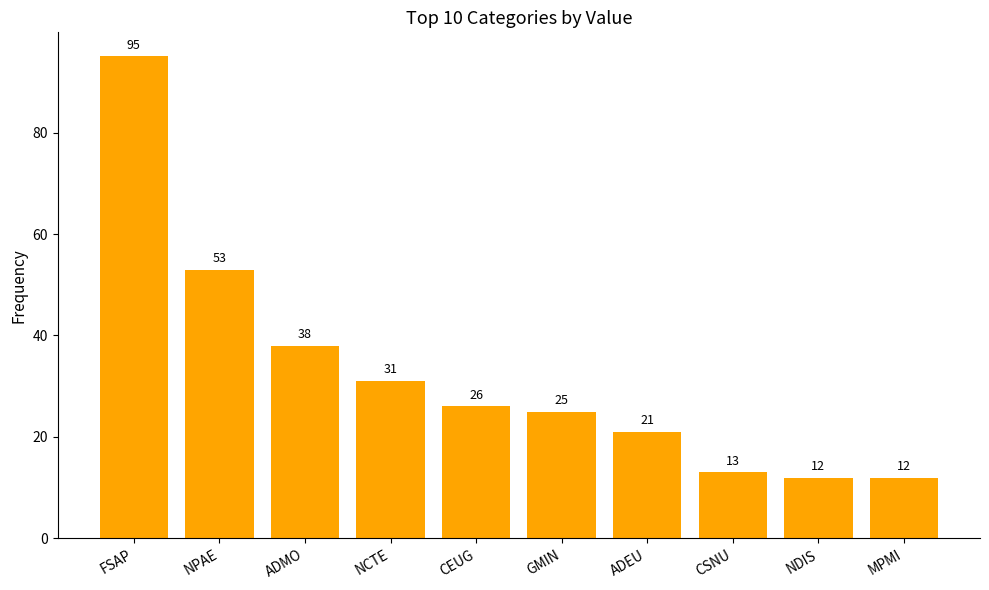

Is it true that the value at GMIN is 25?

True